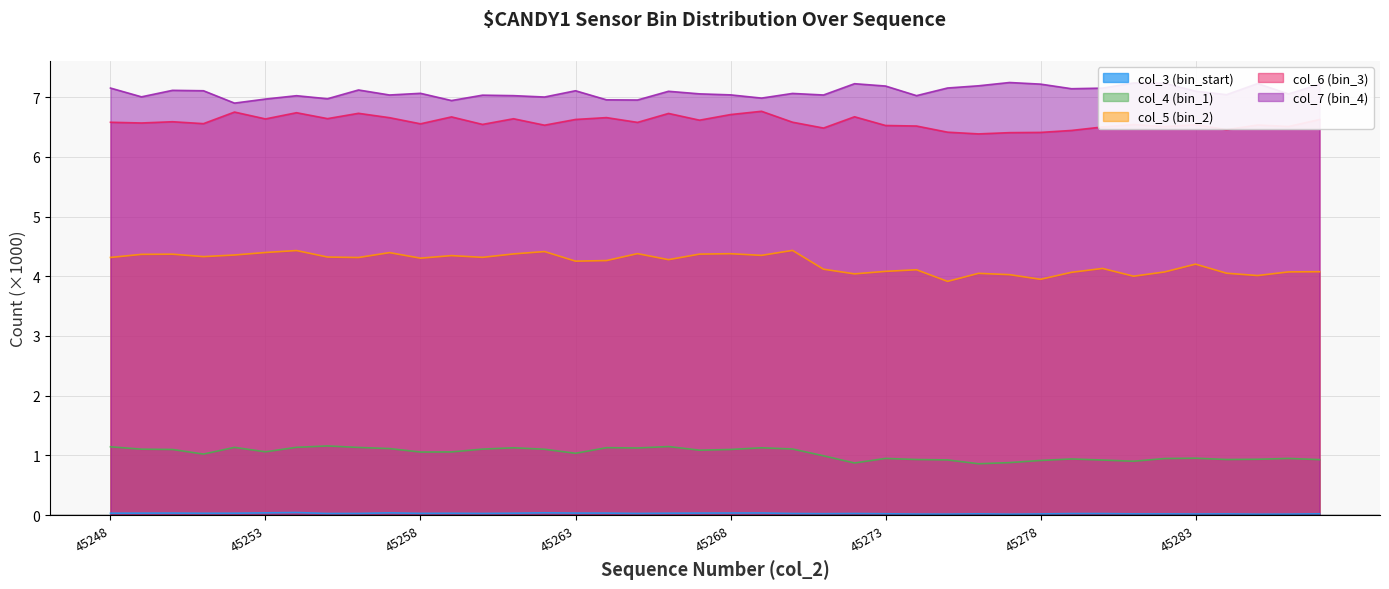

True or false: col_4 (bin_1) has more than 0 interior local peaks.

True